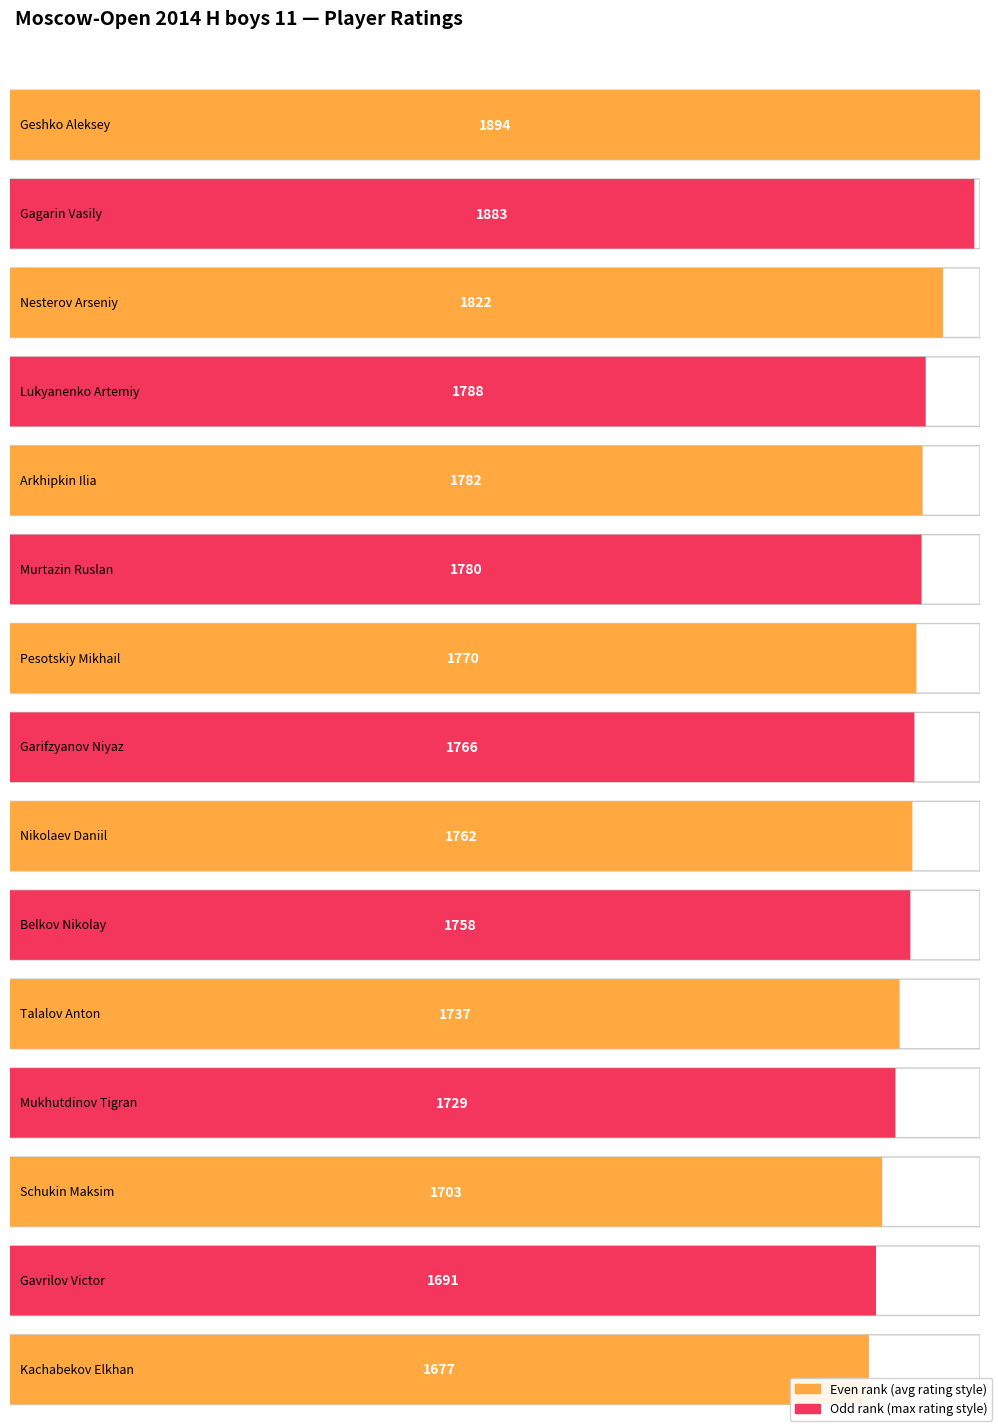

Which has a higher value, Lukyanenko Artemiy or Gagarin Vasily?

Gagarin Vasily